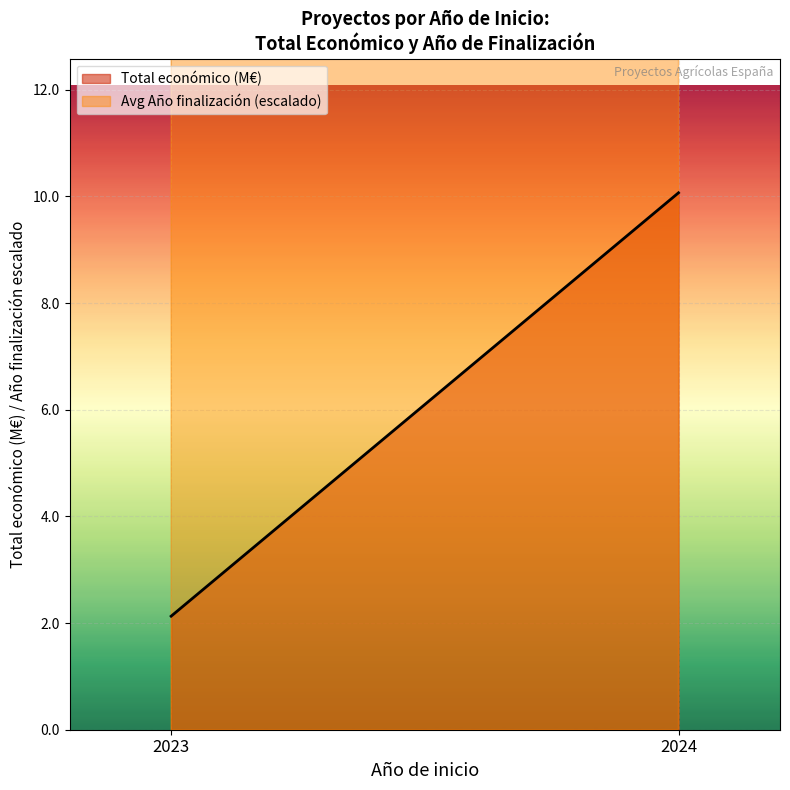

Between 2023 and 2024, which series saw the biggest shift?

Avg Año finalización (escalado)